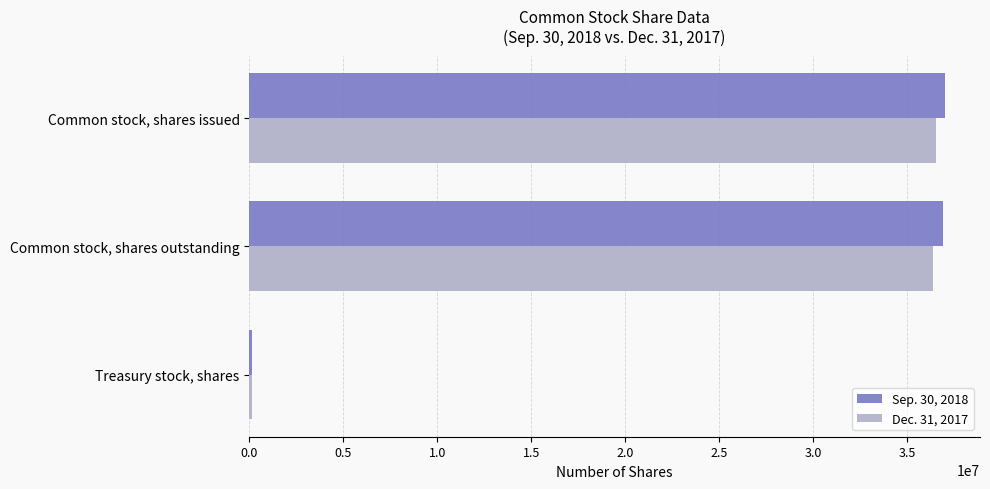

What is the maximum value shown in the chart?

37011135